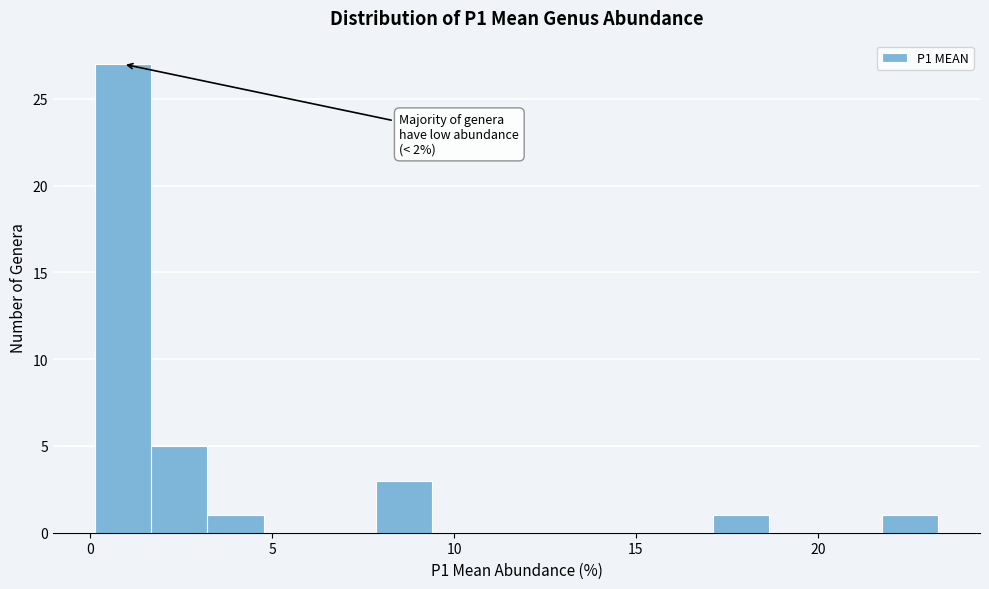

Around what value on the x-axis is the tallest bar? Give the approximate position of its centre, as read against the axis.

1.0